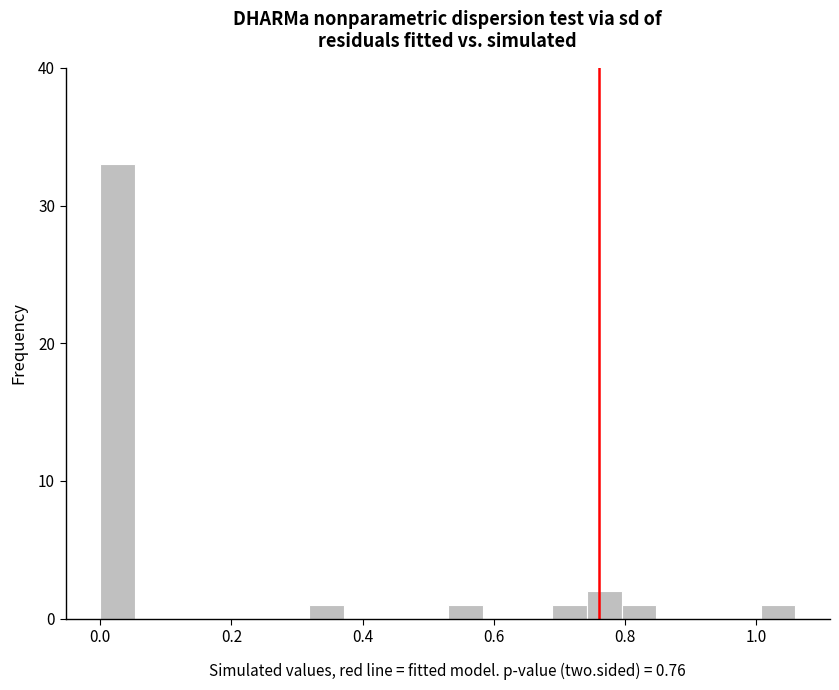

Read against the x-axis, roughly where is the centre of the tallest bar?

0.02